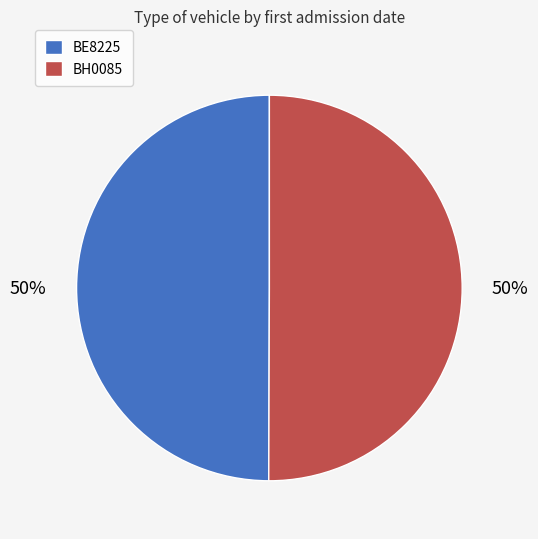

True or false: BE8225 accounts for 50% of the total.

True